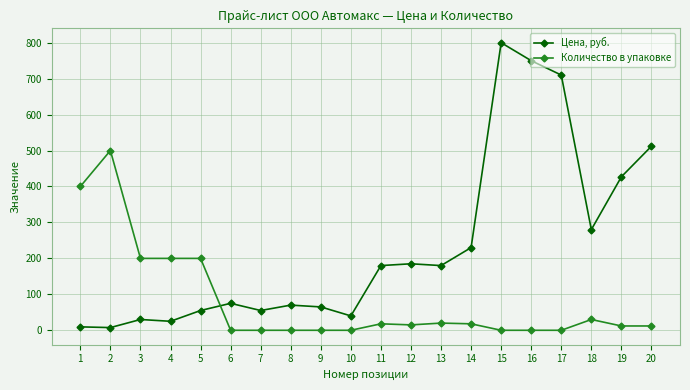

What is the difference between the highest and lowest values at 15?

800.0